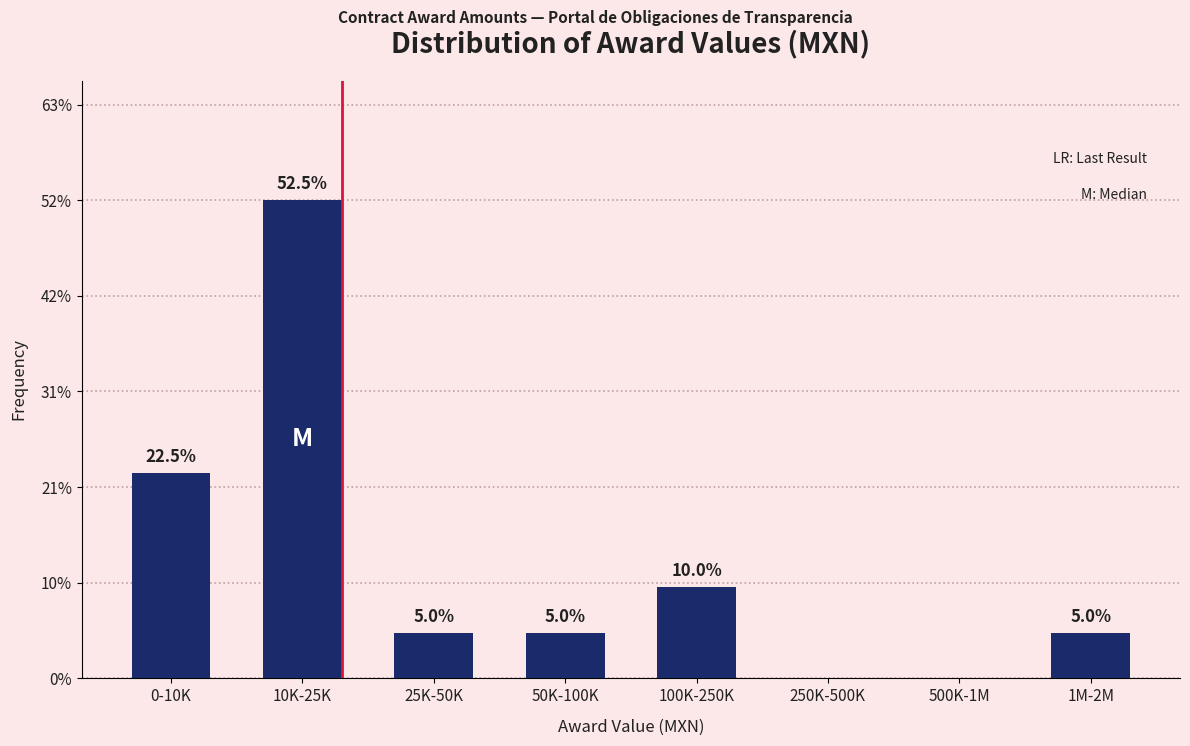

Reading right to left, transcribe all the data shown in this chart.

1M-2M=5.0	500K-1M=0.0	250K-500K=0.0	100K-250K=10.0	50K-100K=5.0	25K-50K=5.0	10K-25K=52.5	0-10K=22.5